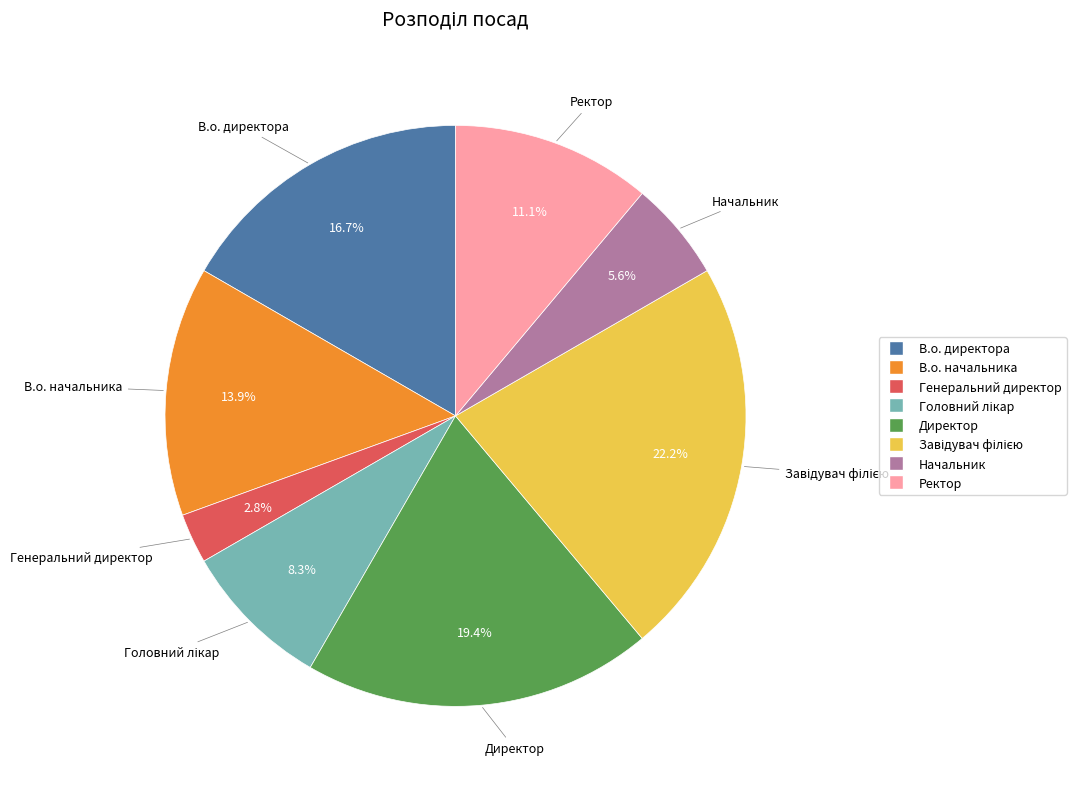

How many segments does this pie chart have?

8